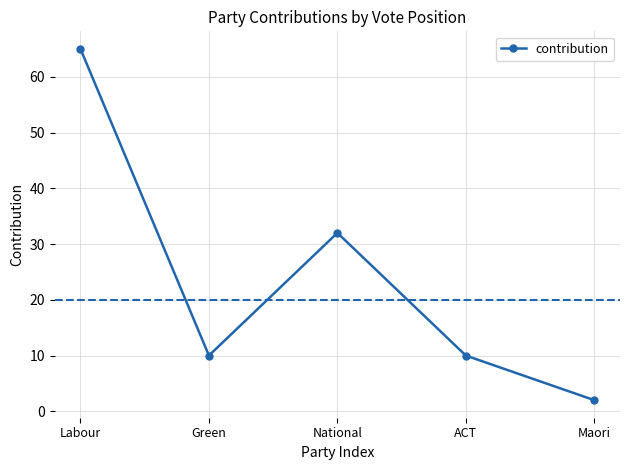

What is the sum of all values?

119